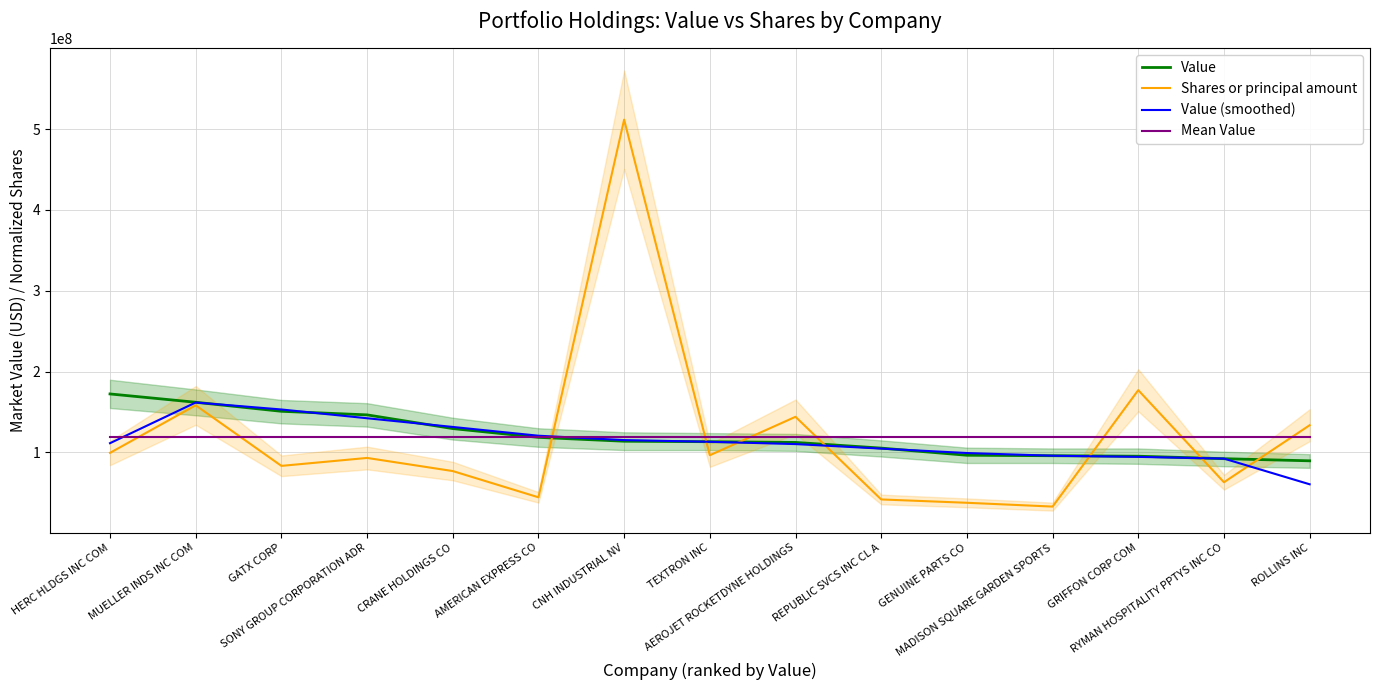

Is this an area chart (filled region under the line)?

No